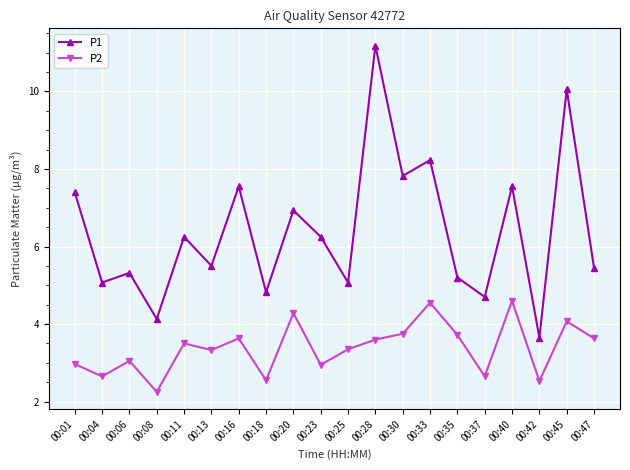

Count the number of data series in this chart.

2